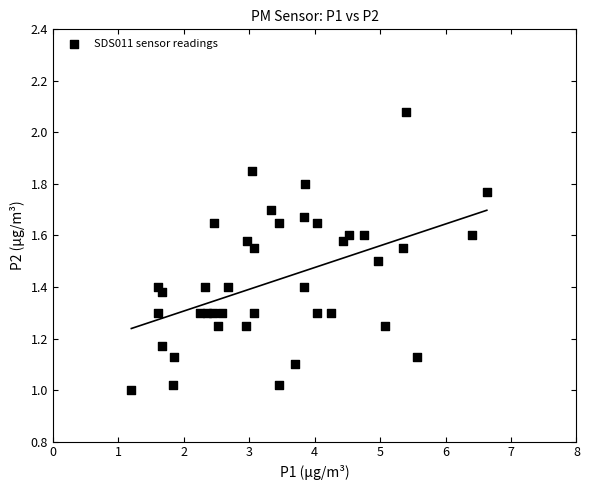

What is the range of X values (max minus min)?

5.4